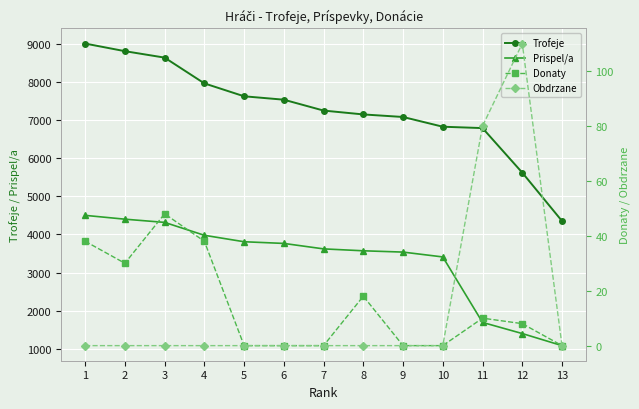

At which category is the sum across all series the highest?

1